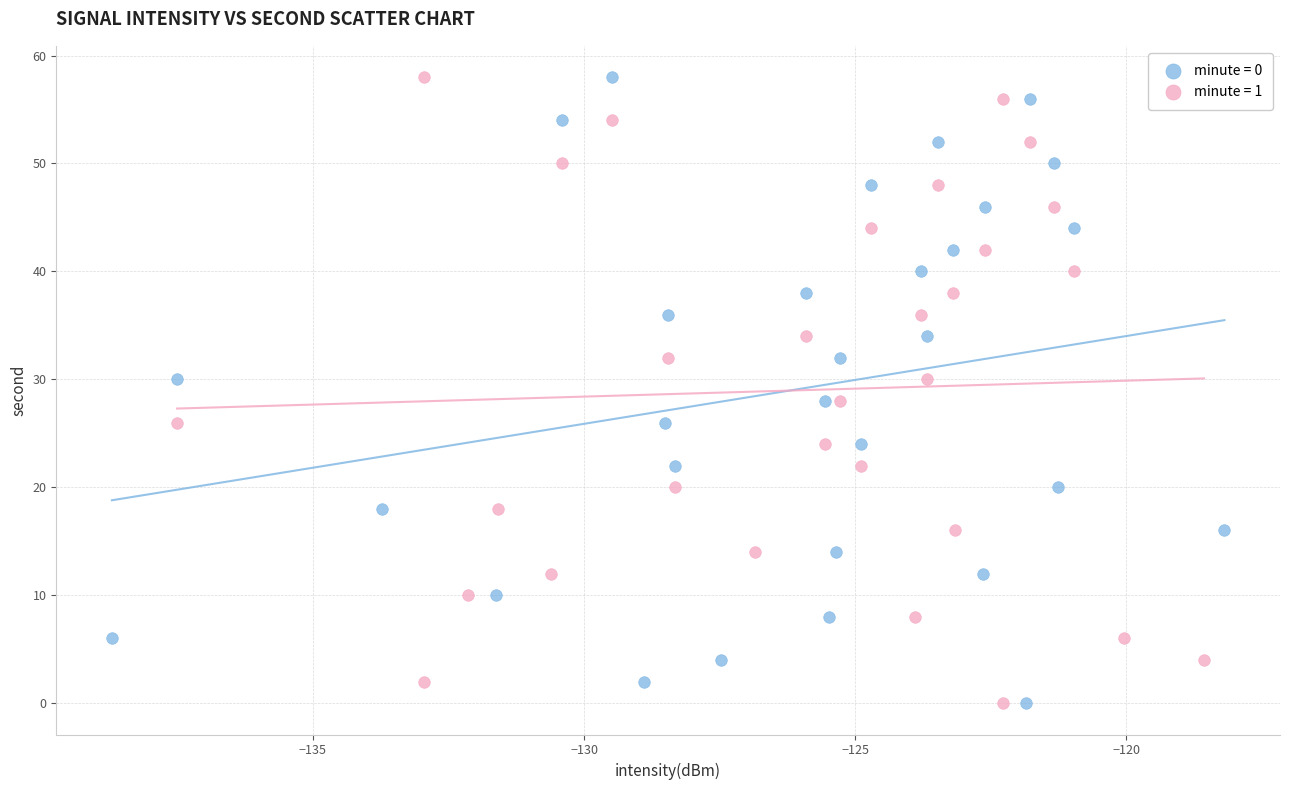

What are all the series names shown in the legend?

minute = 0, minute = 1